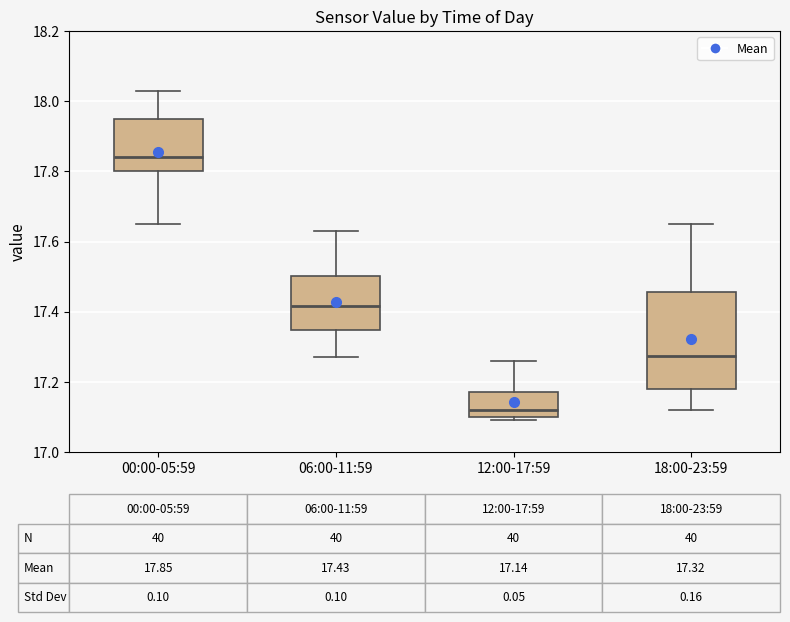

Comparing the boxes themselves (not the whiskers), which one is the tallest?

18:00-23:59